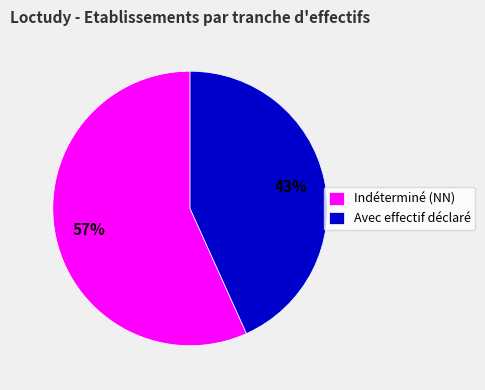

Which slice represents more than half of the pie?

Indéterminé (NN)